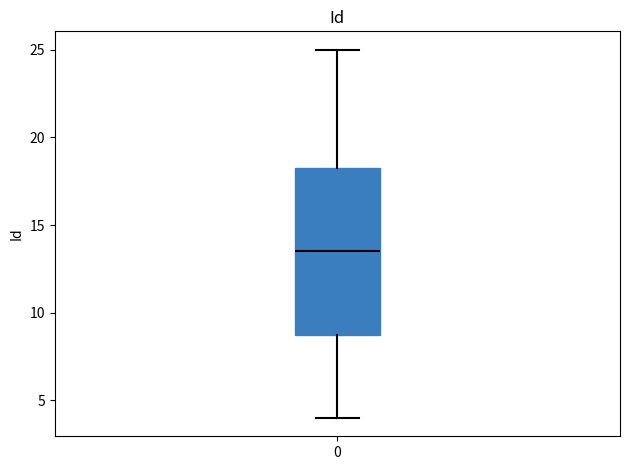

Transcribe this box plot: give where the median line is, the range the box spans, and where the two whiskers end, as read against the y-axis. The values are not printed on the chart, so give them approximately, as read against the axis.

median 13.5, box 9.0 to 18.5, whiskers 4.0 to 25.0